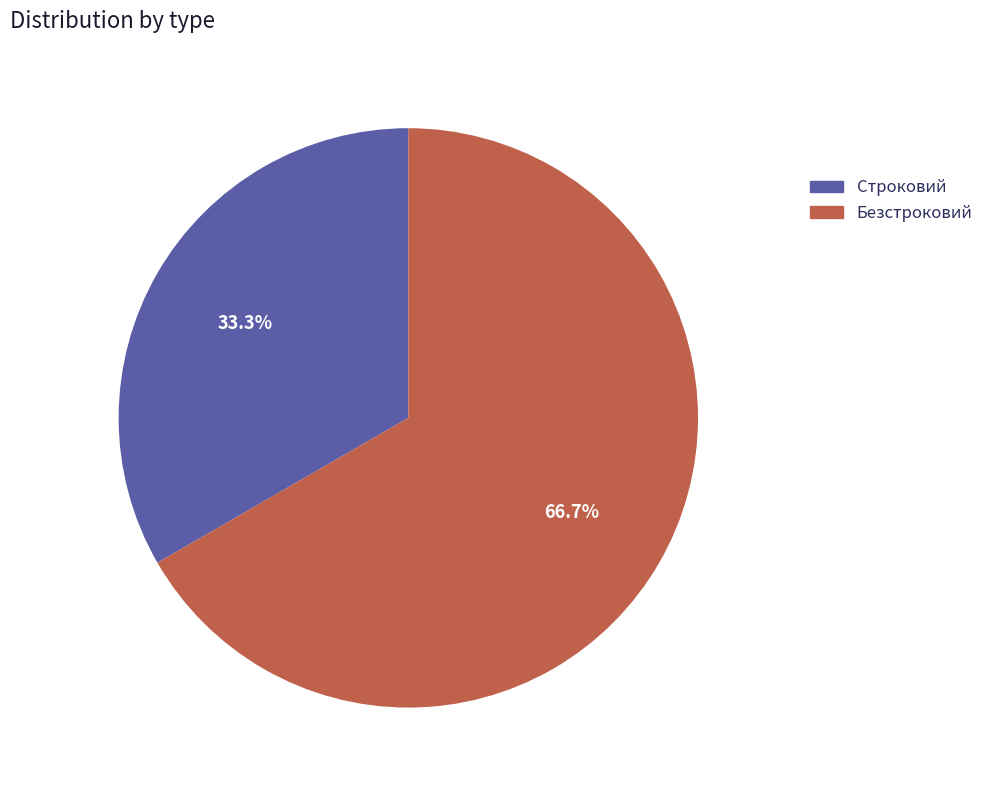

Between Безстроковий and Строковий, which is larger?

Безстроковий